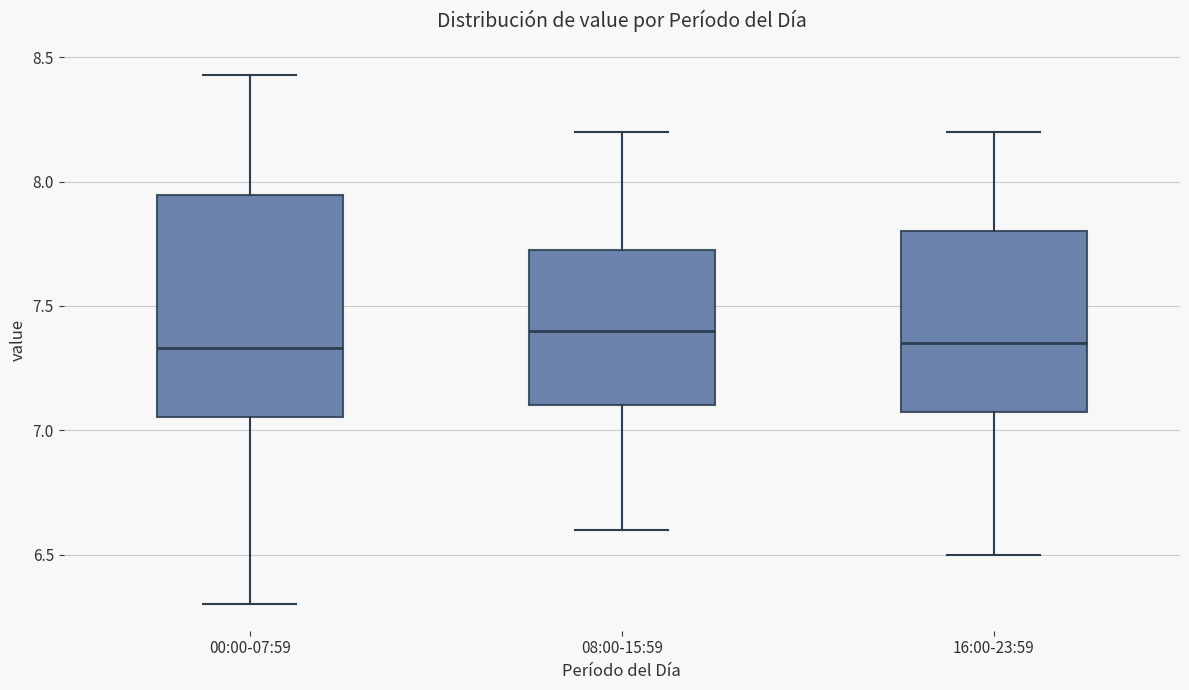

Reading left to right, read every box against the y-axis: the position of its median line, the range the box covers, and the ends of its whiskers. The values are not printed on the chart, so give them approximately, as read against the axis.

00:00-07:59: median 7.35, box 7.05 to 7.95, whiskers 6.30 to 8.45
08:00-15:59: median 7.40, box 7.10 to 7.75, whiskers 6.60 to 8.20
16:00-23:59: median 7.35, box 7.10 to 7.80, whiskers 6.50 to 8.20